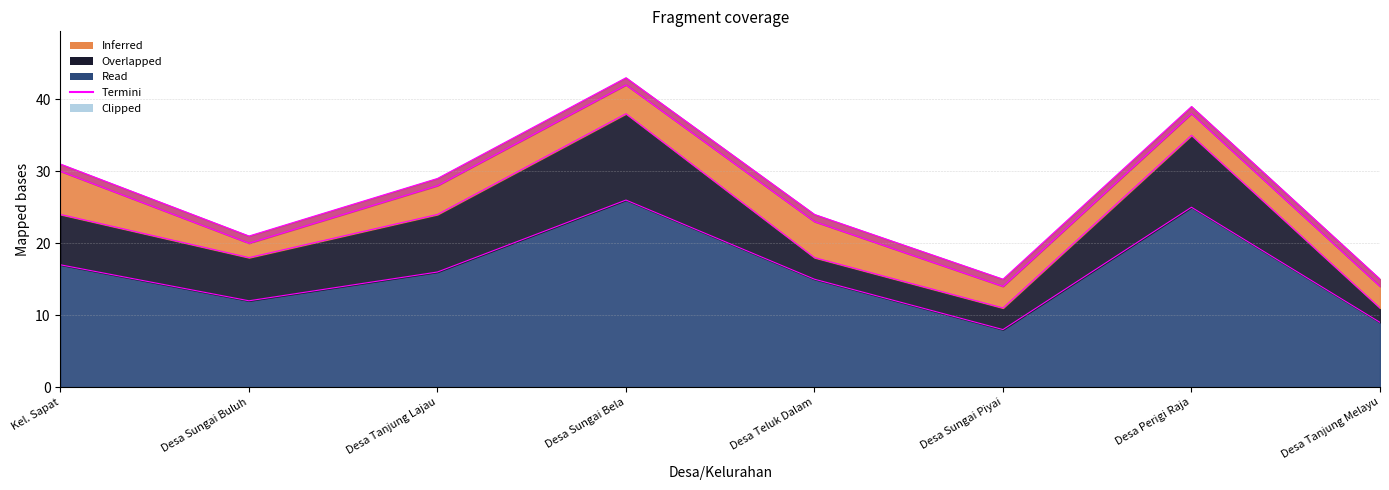

The RT series shows 8 at Desa Sungai Piyai. True or false?

True